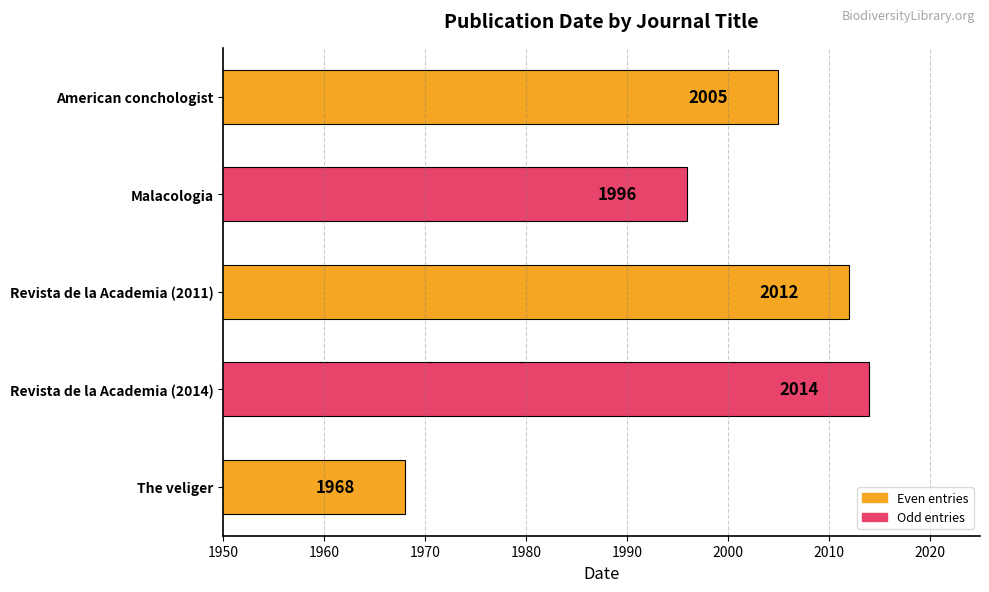

At which label is the value closest to 1991?

Malacologia